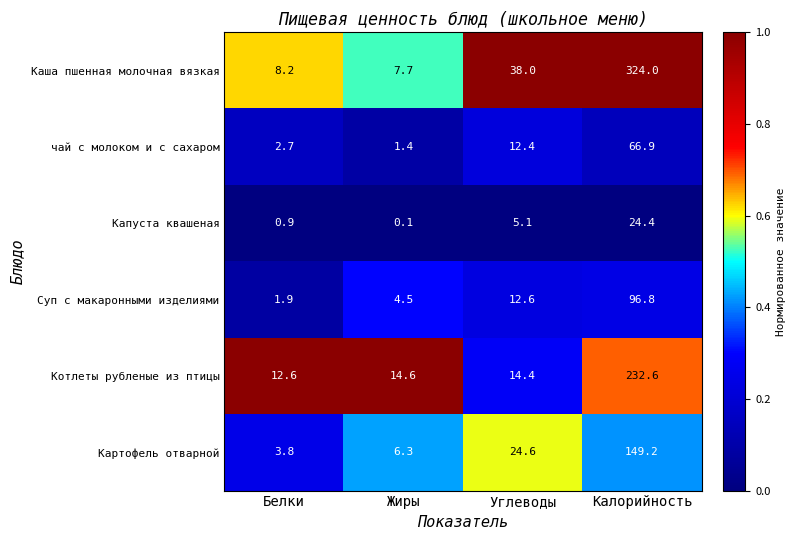

What is the average value of the Картофель отварной series?

46.0